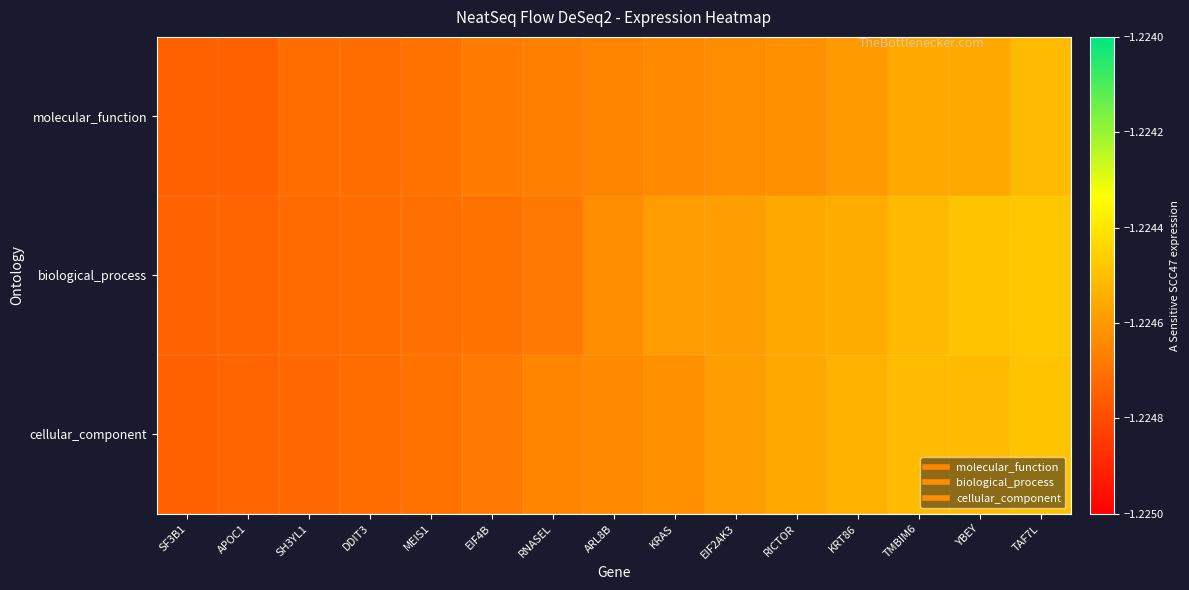

How many data points does each series have?

15